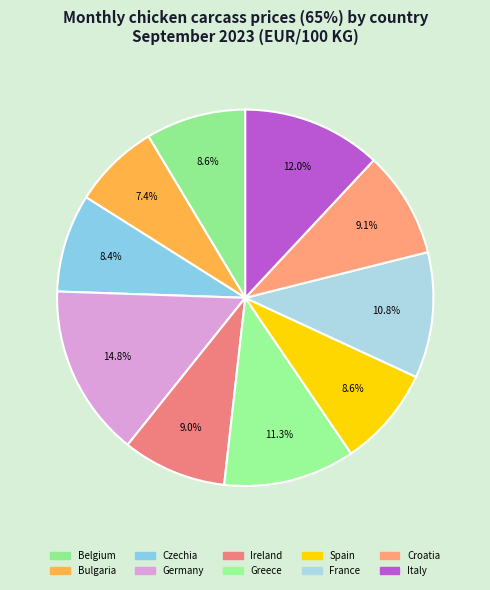

What is the ratio of the value at Italy to the value at Belgium?

1.4